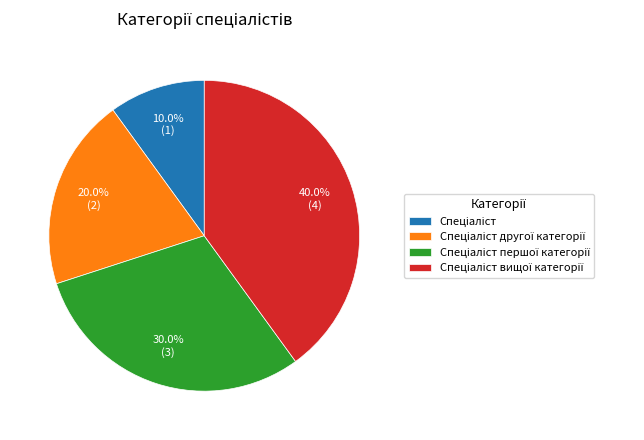

Is there any slice that represents more than half of the pie?

No